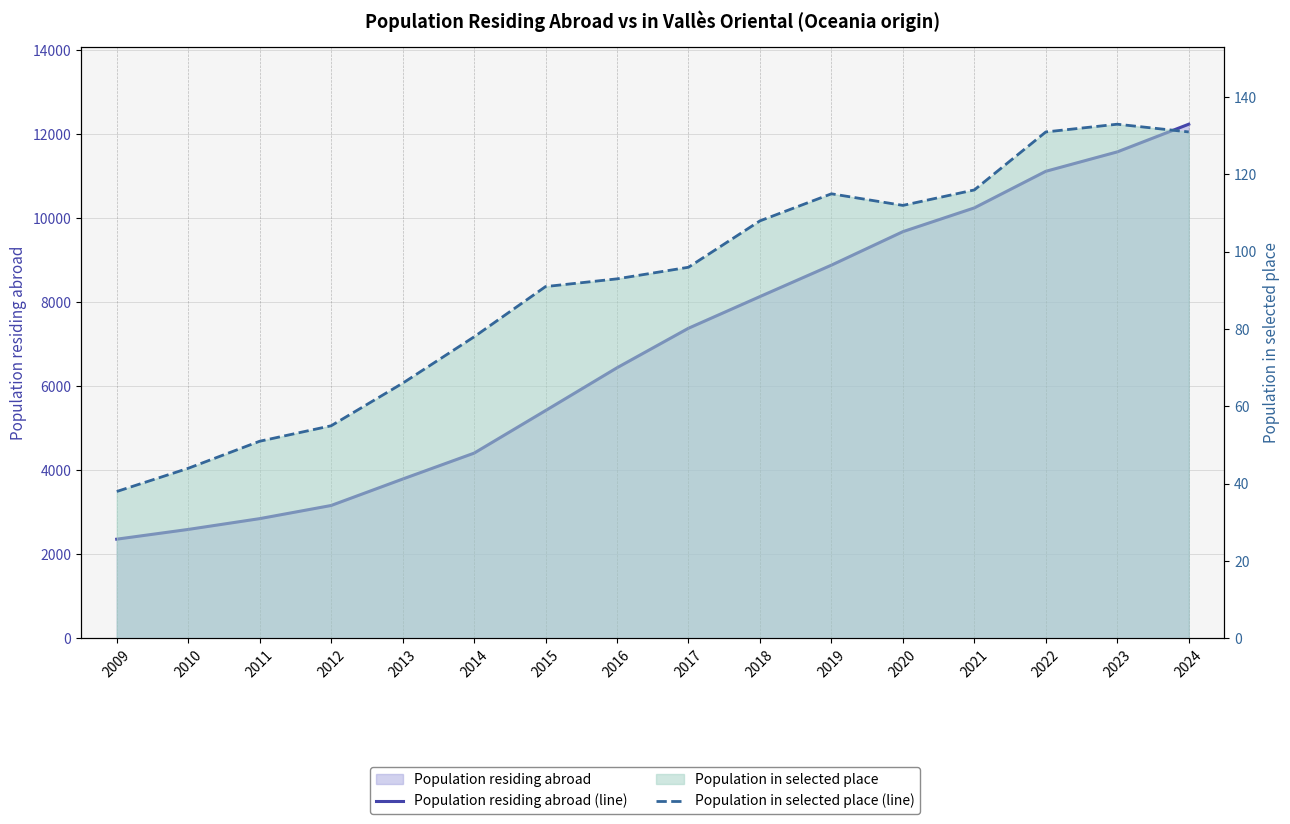

What value does the Population in selected place (line) series have at 2012, to the nearest 5?

55